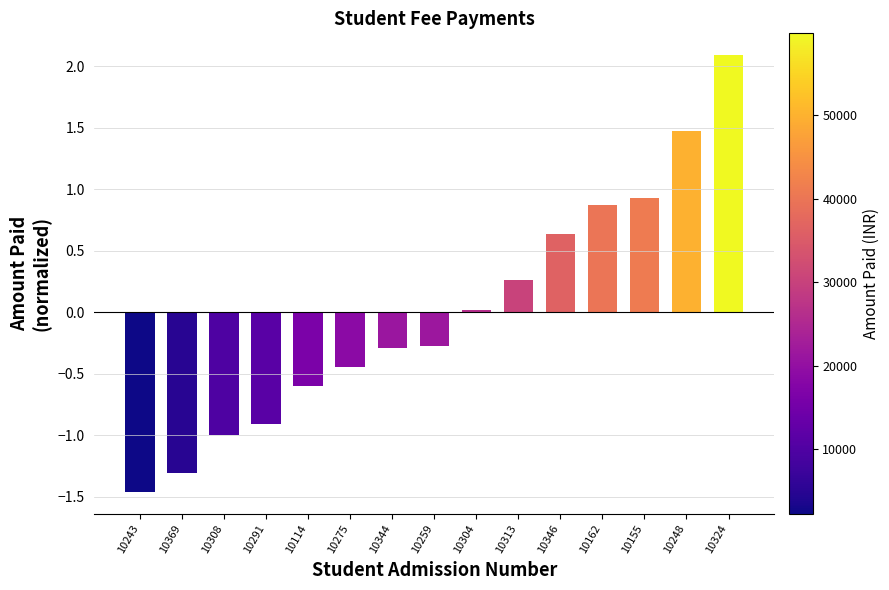

How many values are below zero?

8